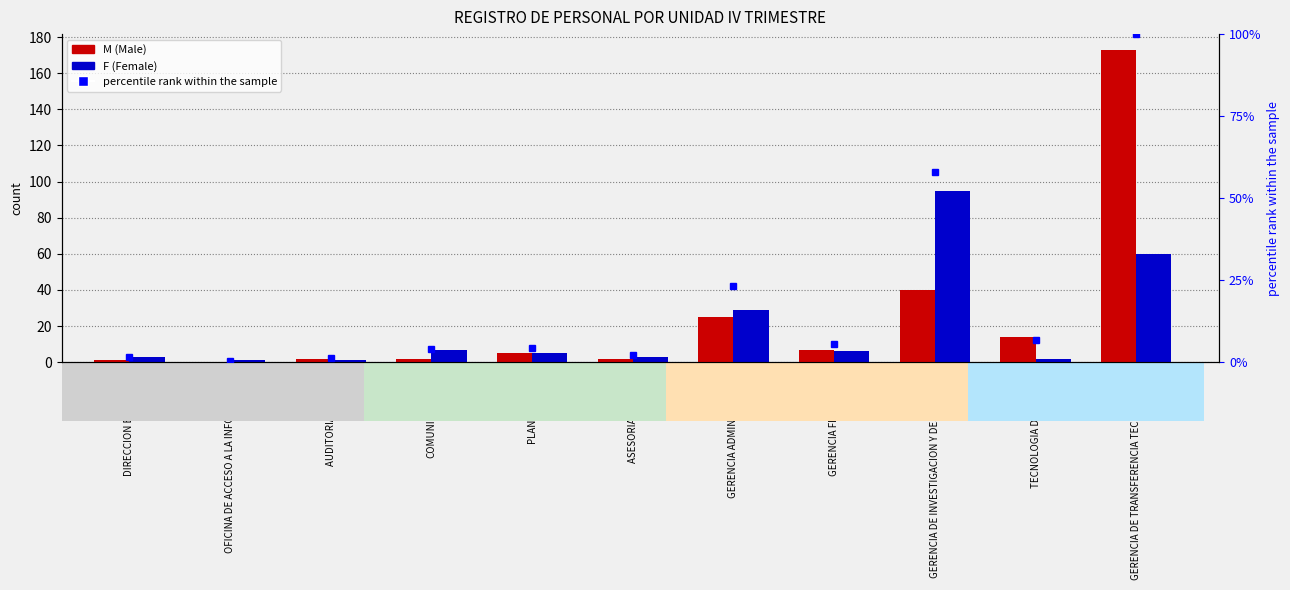

Is the value of M (Male) at PLANIFICACION greater than the value of percentile rank within the sample at TECNOLOGIA DE SEMILLA?

No